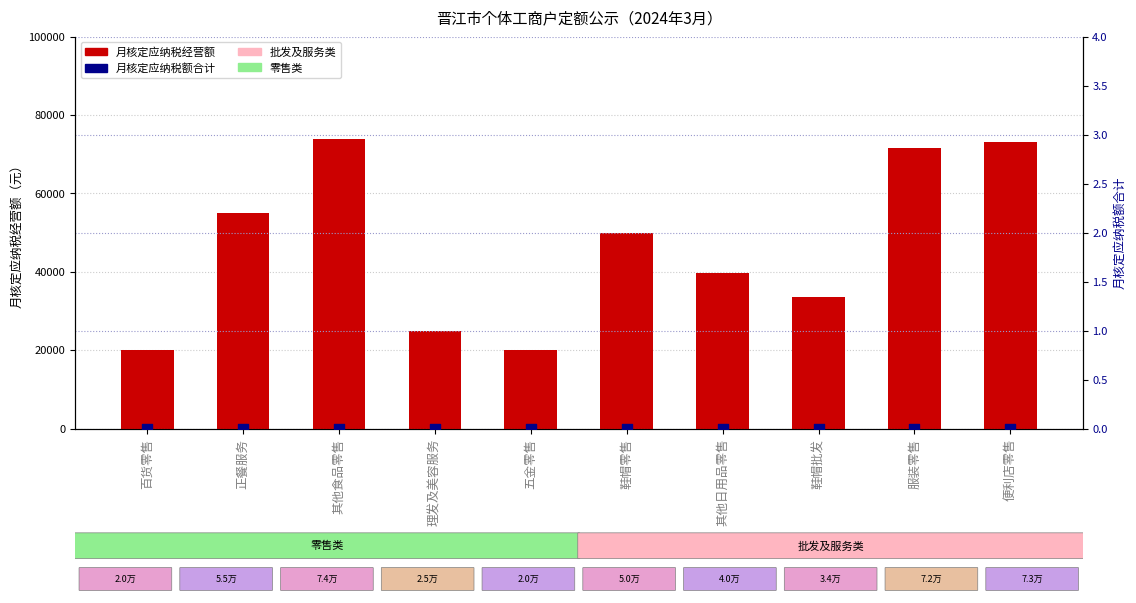

Which series has the largest Y range (max minus min)?

月核定应纳税经营额